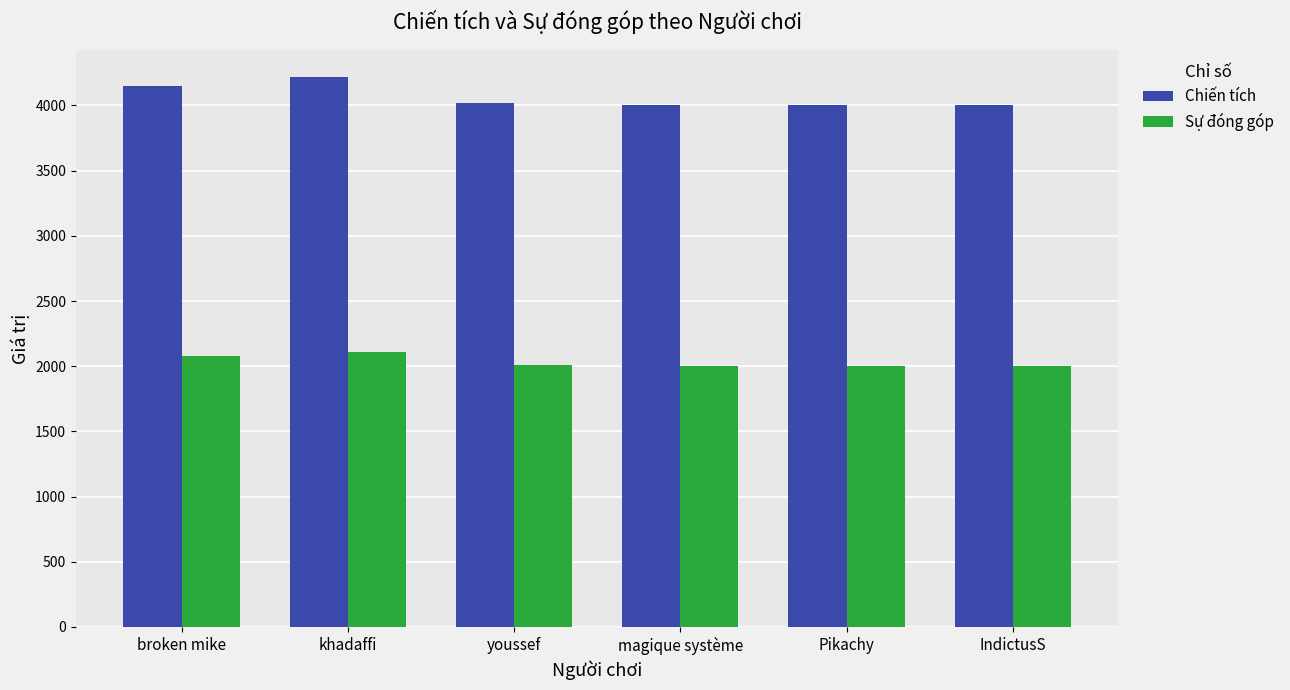

What is the difference between the second highest and second lowest values in the Sự đóng góp series?

76